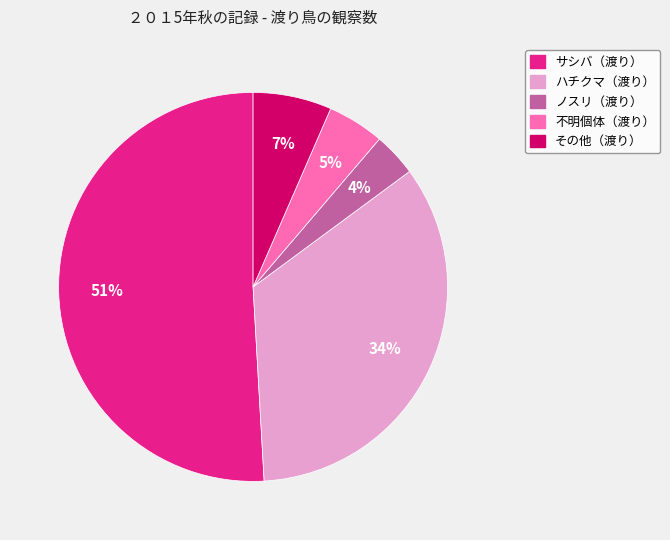

To the nearest percent, what portion does ノスリ（渡り） represent?

4%